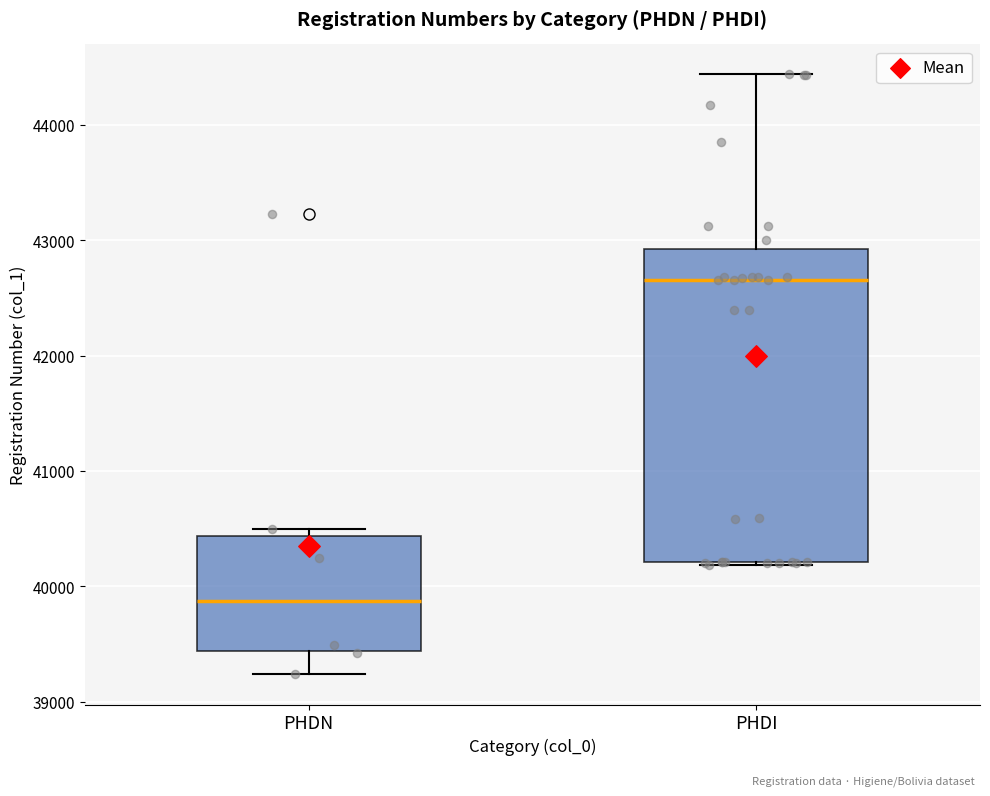

Reading left to right, read every box against the y-axis: the position of its median line, the range the box covers, and the ends of its whiskers. The values are not printed on the chart, so give them approximately, as read against the axis.

PHDN: median 39900, box 39400 to 40400, whiskers 39200 to 40500
PHDI: median 42700, box 40200 to 42900, whiskers 40200 to 44400